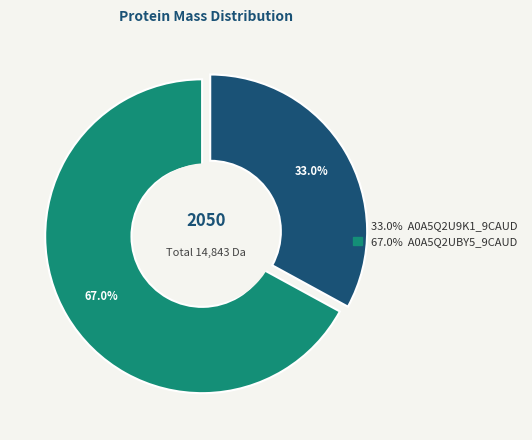

Approximately how many times larger is the value at A0A5Q2U9K1_9CAUD compared to A0A5Q2UBY5_9CAUD?

0.5